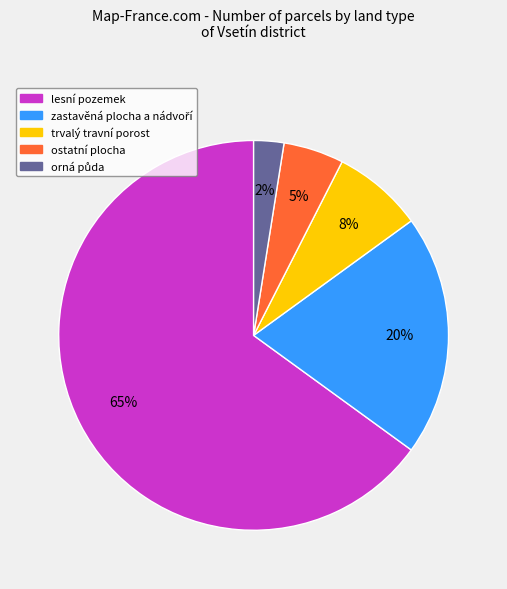

Is it true that trvalý travní porost is 8% of the pie?

True